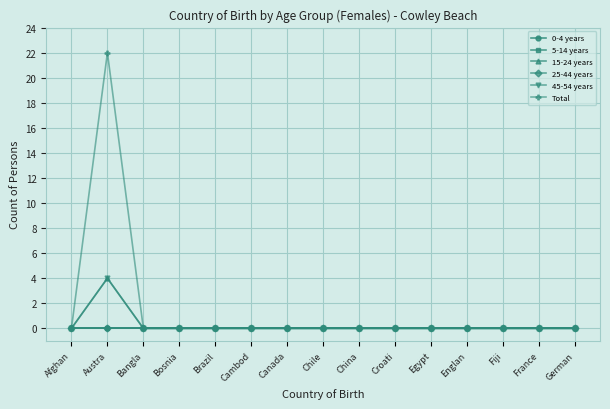

Reading left to right, list all the values displayed in this chart.

0-4 years: 0	0	0	0	0	0	0	0	0	0	0	0	0	0	0
5-14 years: 0	0	0	0	0	0	0	0	0	0	0	0	0	0	0
15-24 years: 0	4	0	0	0	0	0	0	0	0	0	0	0	0	0
25-44 years: 0	0	0	0	0	0	0	0	0	0	0	0	0	0	0
45-54 years: 0	4	0	0	0	0	0	0	0	0	0	0	0	0	0
Total: 0	22	0	0	0	0	0	0	0	0	0	0	0	0	0